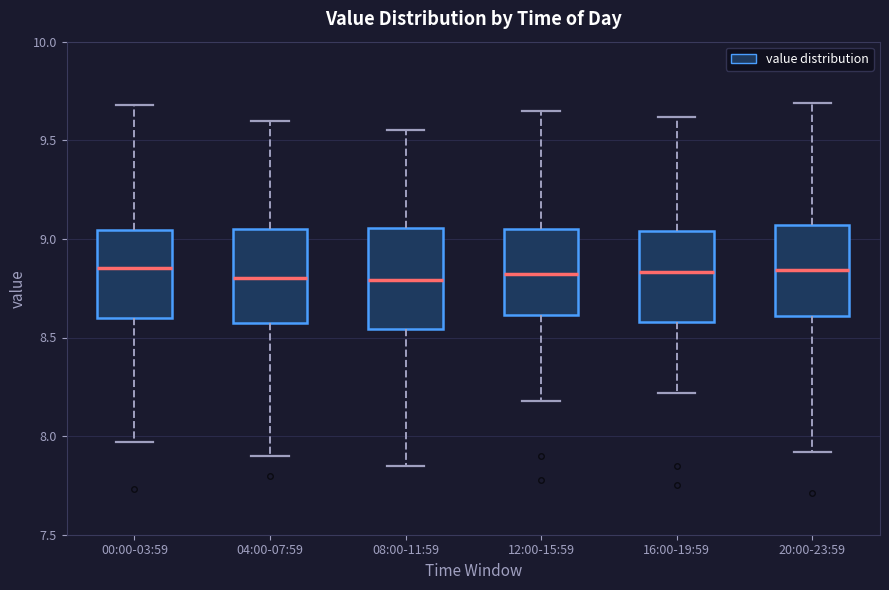

Reading left to right, read every box against the y-axis: the position of its median line, the range the box covers, and the ends of its whiskers. The values are not printed on the chart, so give them approximately, as read against the axis.

00:00-03:59: median 8.85, box 8.60 to 9.05, whiskers 7.95 to 9.70
04:00-07:59: median 8.80, box 8.55 to 9.05, whiskers 7.90 to 9.60
08:00-11:59: median 8.80, box 8.55 to 9.05, whiskers 7.85 to 9.55
12:00-15:59: median 8.80, box 8.60 to 9.05, whiskers 8.20 to 9.65
16:00-19:59: median 8.85, box 8.60 to 9.05, whiskers 8.20 to 9.60
20:00-23:59: median 8.85, box 8.60 to 9.05, whiskers 7.90 to 9.70